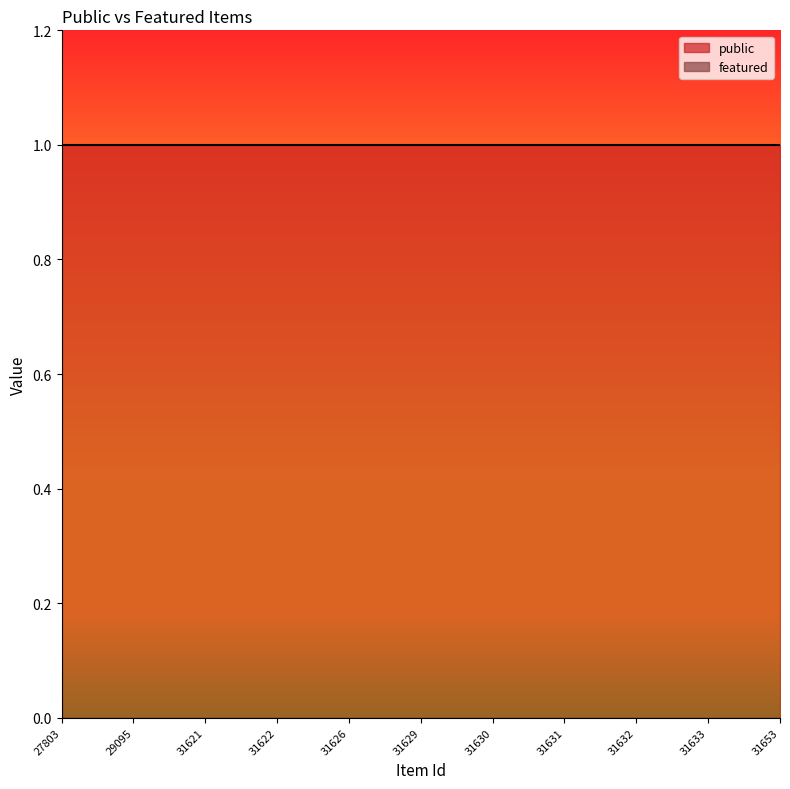

True or false: public and featured cross at least once.

False